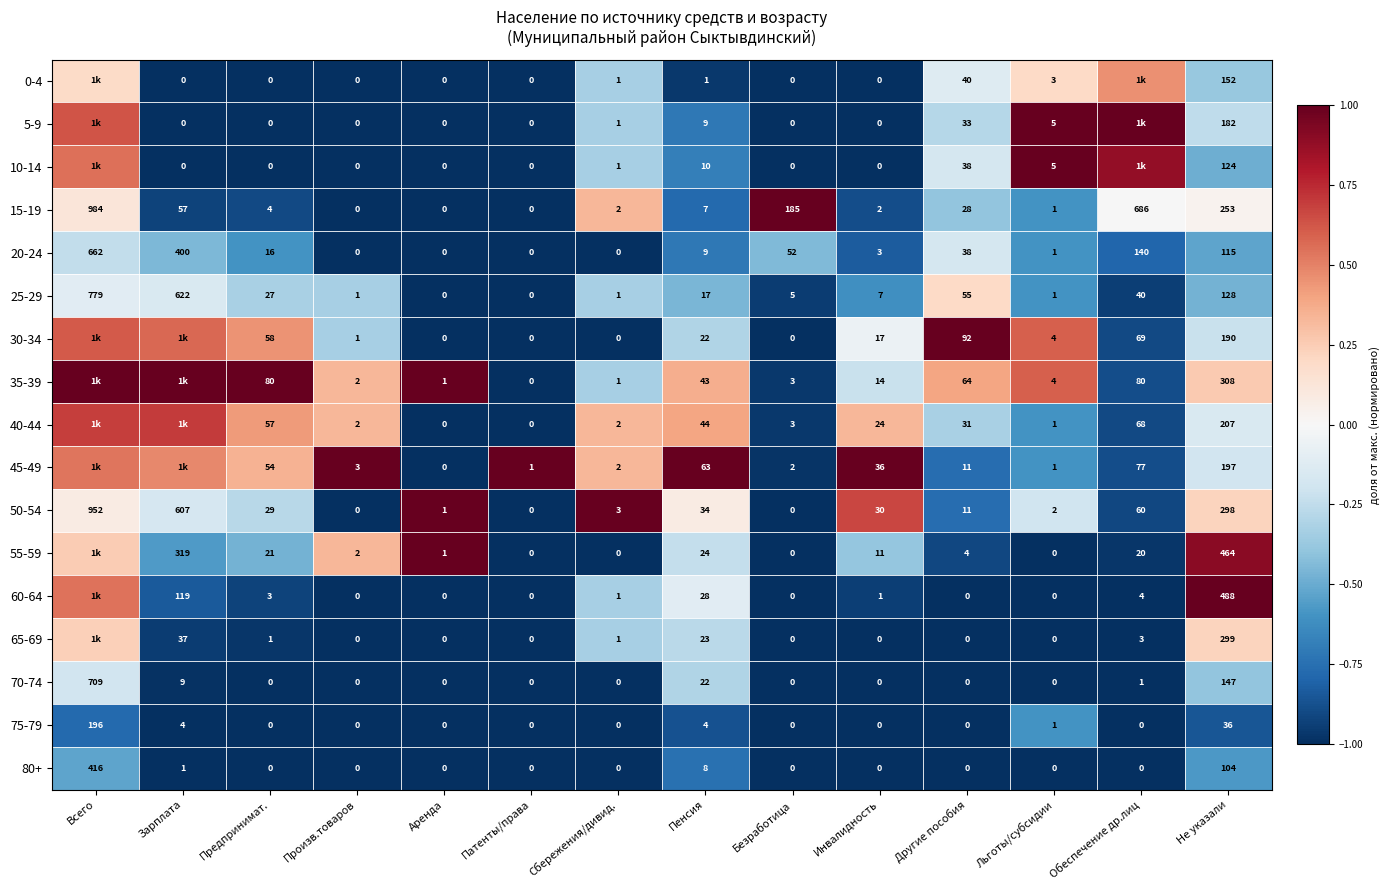

How many positive values does the 25-29 series have?

12